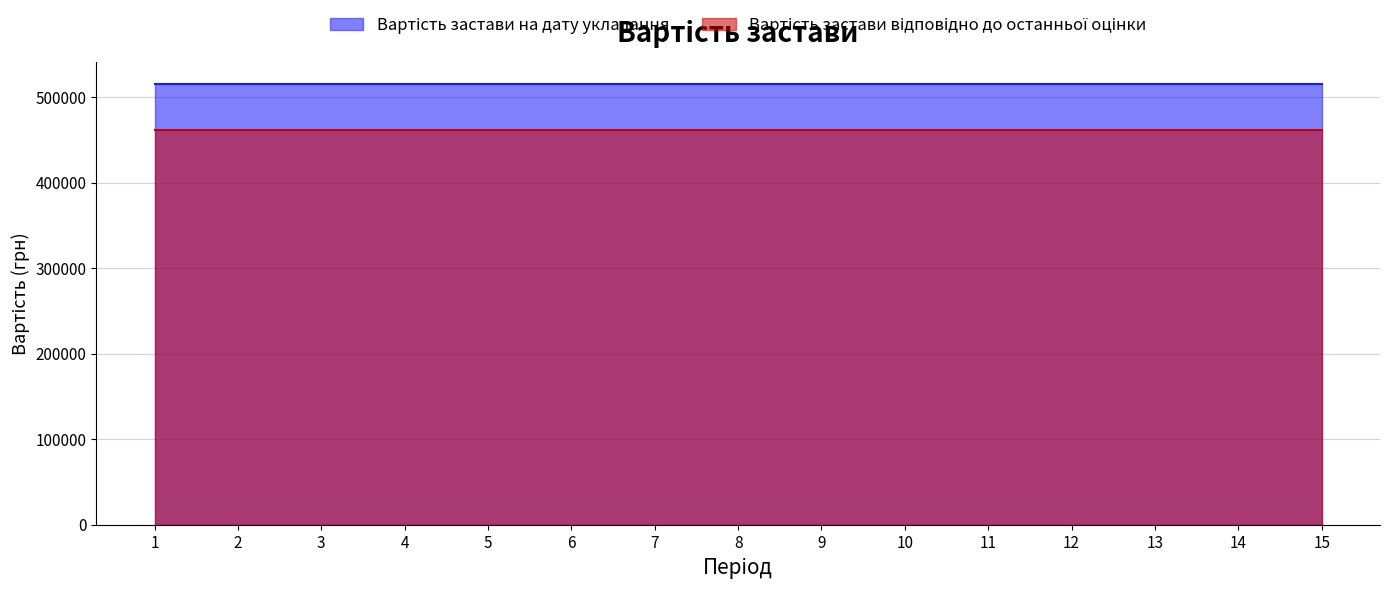

Which series has the widest spread of values?

Вартість застави на дату укладання